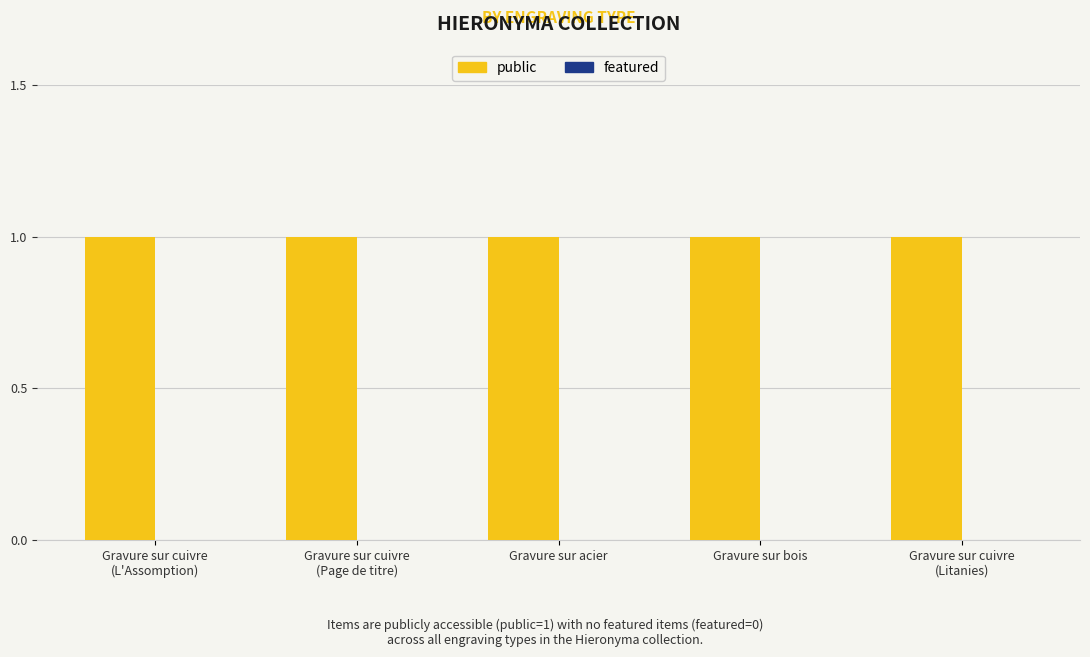

Rank the categories by public value from lowest to highest.

Gravure sur cuivre
(L'Assomption), Gravure sur cuivre
(Page de titre), Gravure sur acier, Gravure sur bois, Gravure sur cuivre
(Litanies)